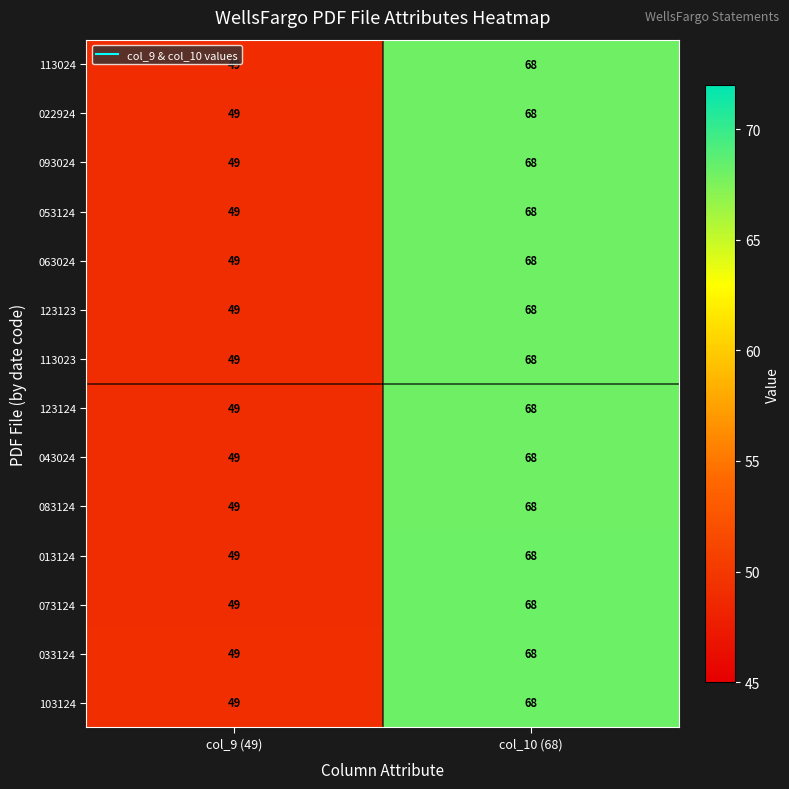

Reading left to right, list all the values displayed in this chart.

113024: col_9 (49)=49	col_10 (68)=68
022924: col_9 (49)=49	col_10 (68)=68
093024: col_9 (49)=49	col_10 (68)=68
053124: col_9 (49)=49	col_10 (68)=68
063024: col_9 (49)=49	col_10 (68)=68
123123: col_9 (49)=49	col_10 (68)=68
113023: col_9 (49)=49	col_10 (68)=68
123124: col_9 (49)=49	col_10 (68)=68
043024: col_9 (49)=49	col_10 (68)=68
083124: col_9 (49)=49	col_10 (68)=68
013124: col_9 (49)=49	col_10 (68)=68
073124: col_9 (49)=49	col_10 (68)=68
033124: col_9 (49)=49	col_10 (68)=68
103124: col_9 (49)=49	col_10 (68)=68